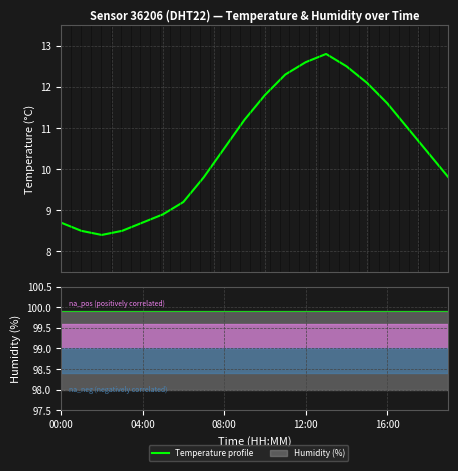

What is the change in value from 10 to 11?

+0.5